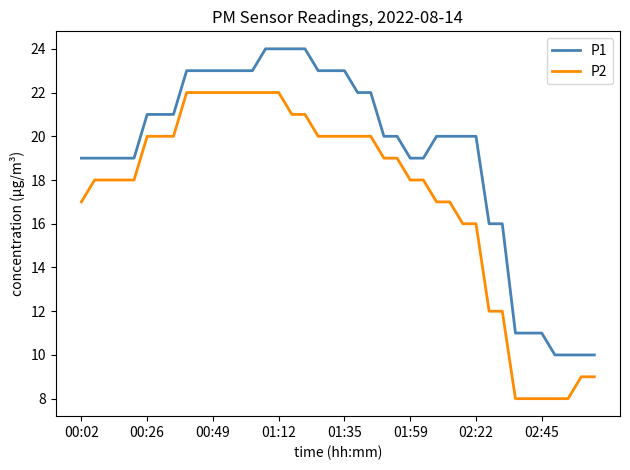

What are all the series names shown in the legend?

P1, P2